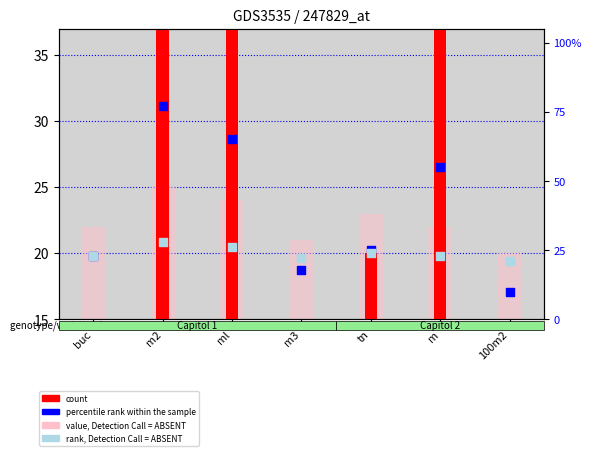

What is the total value across all series at buc?

80.0